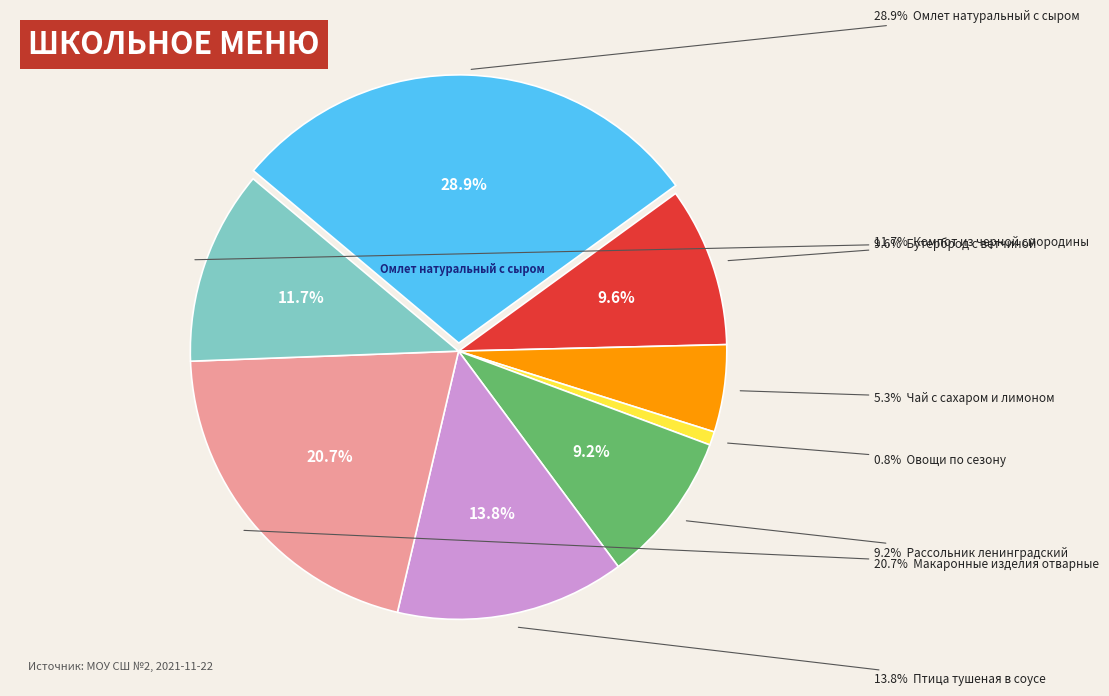

To the nearest percent, what percentage of the pie is Чай с сахаром и лимоном?

5%